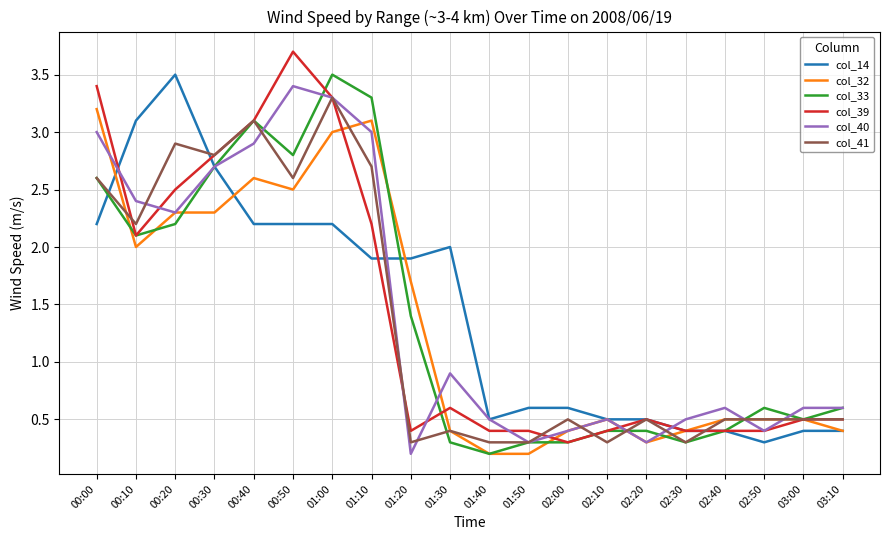

Where is the first local maximum for col_14?

00:20